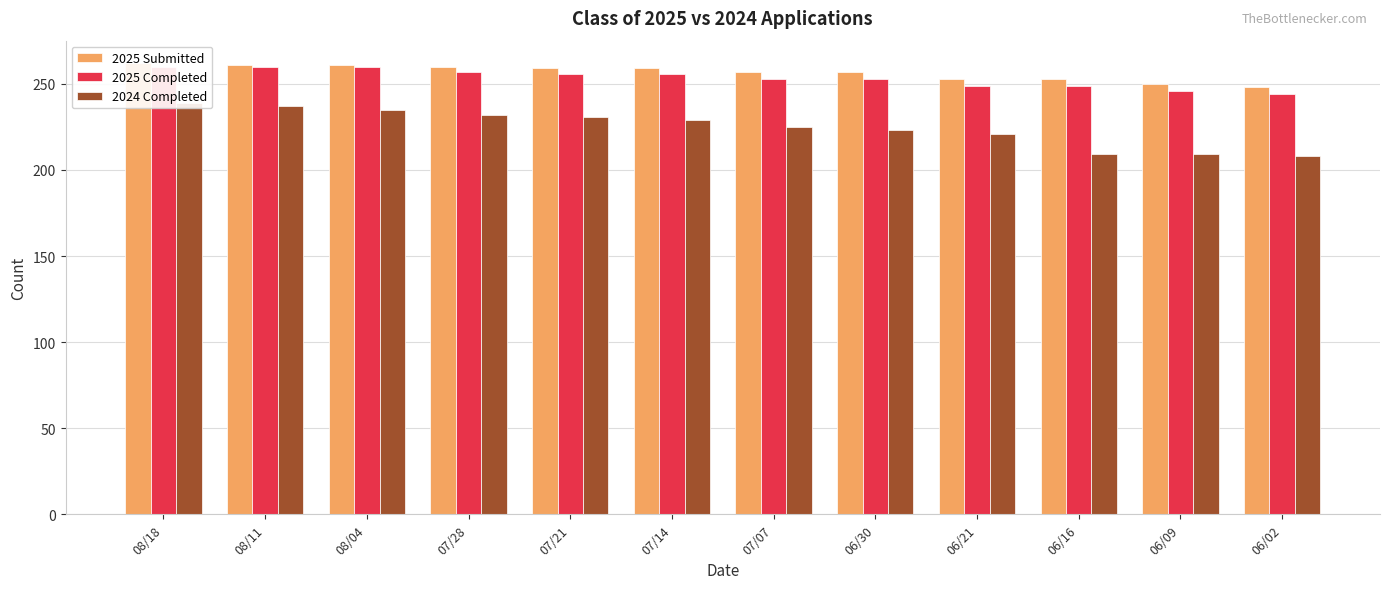

Are the bars horizontal?

No